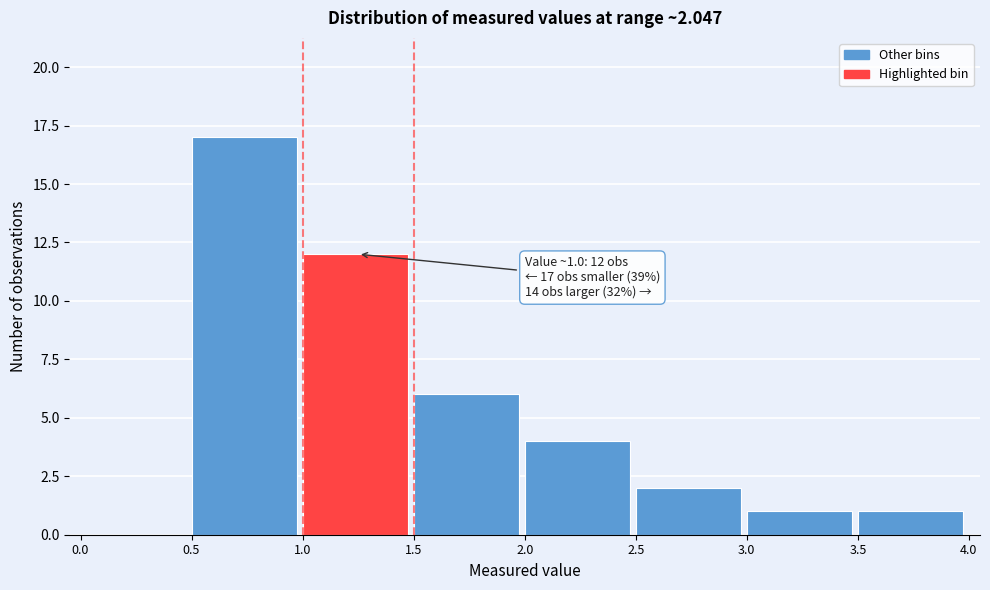

Which range on the x-axis has the tallest bar?

0.5 to 1.0